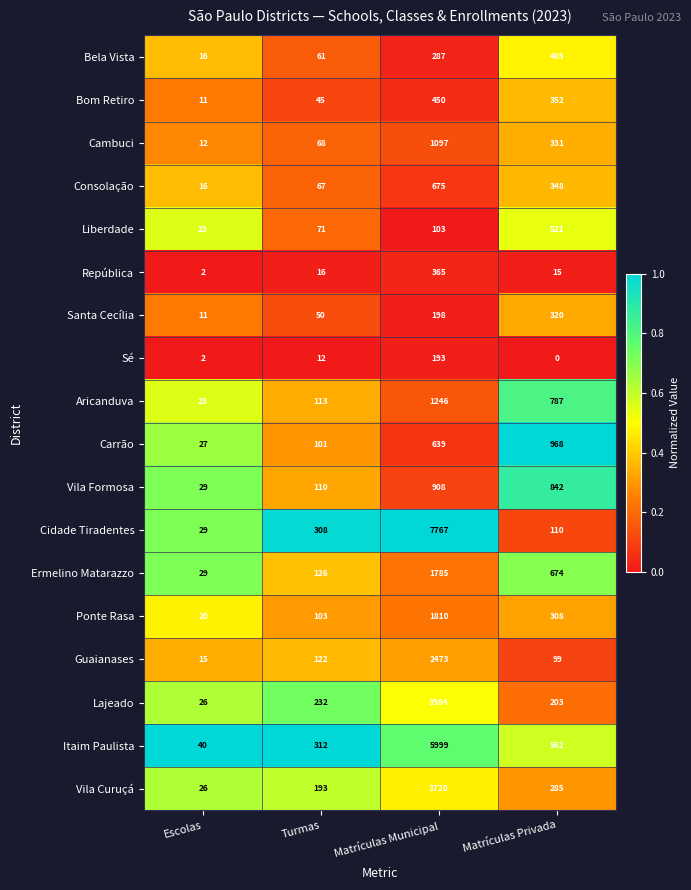

Which series has the widest spread of values?

Cidade Tiradentes